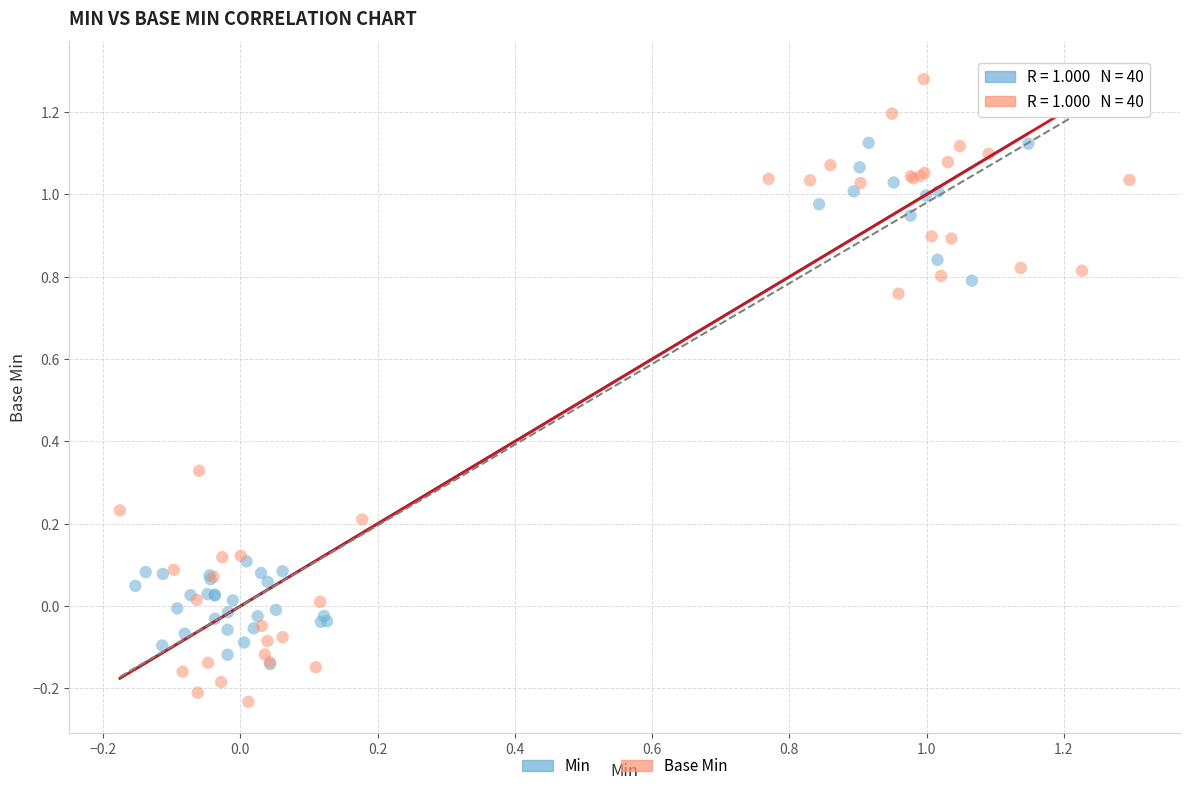

What are all the series names shown in the legend?

Min, Base Min